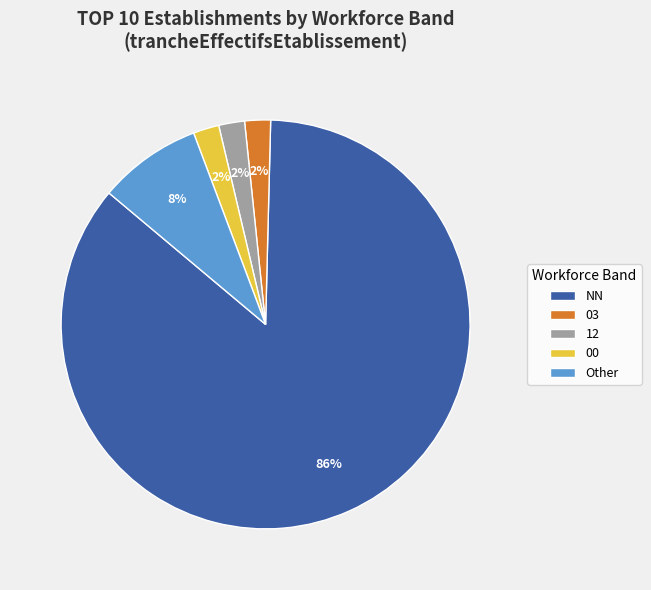

To the nearest percent, what is the combined percentage of Other and 00?

10%